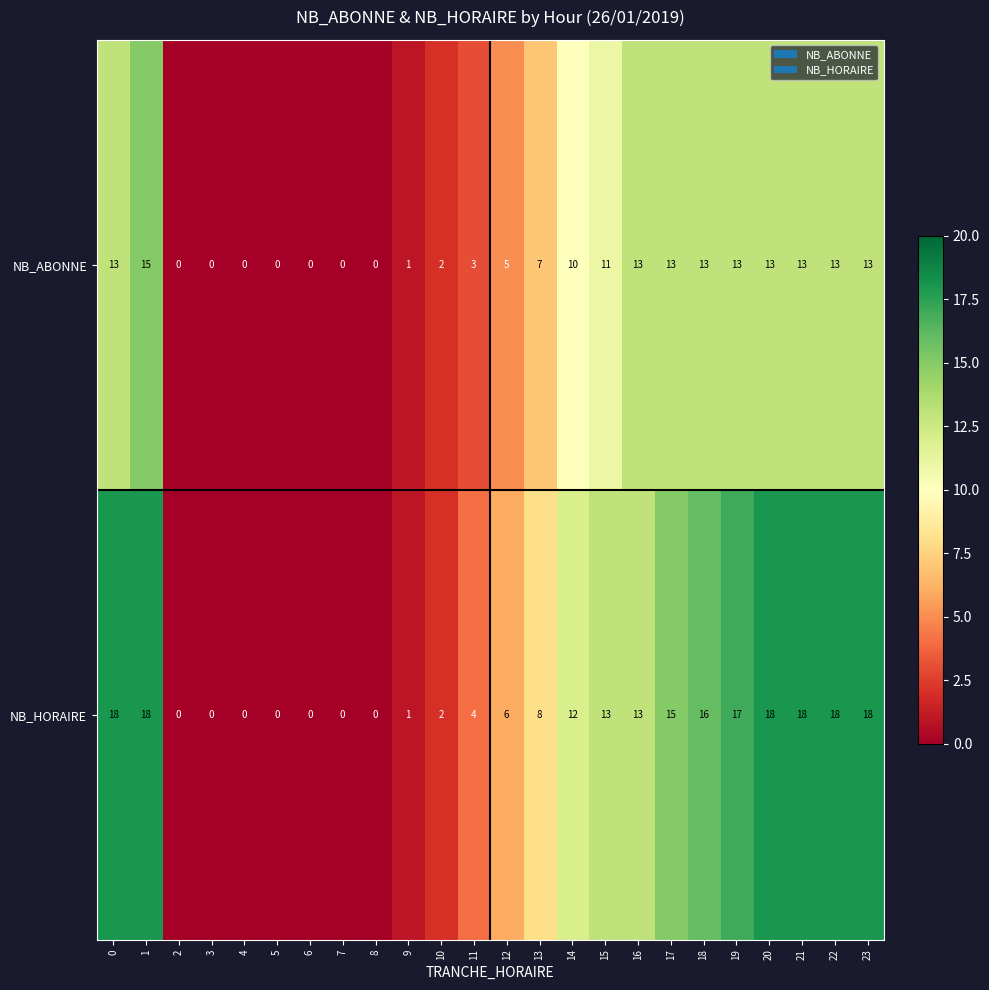

At which category is the sum across all series the highest?

1